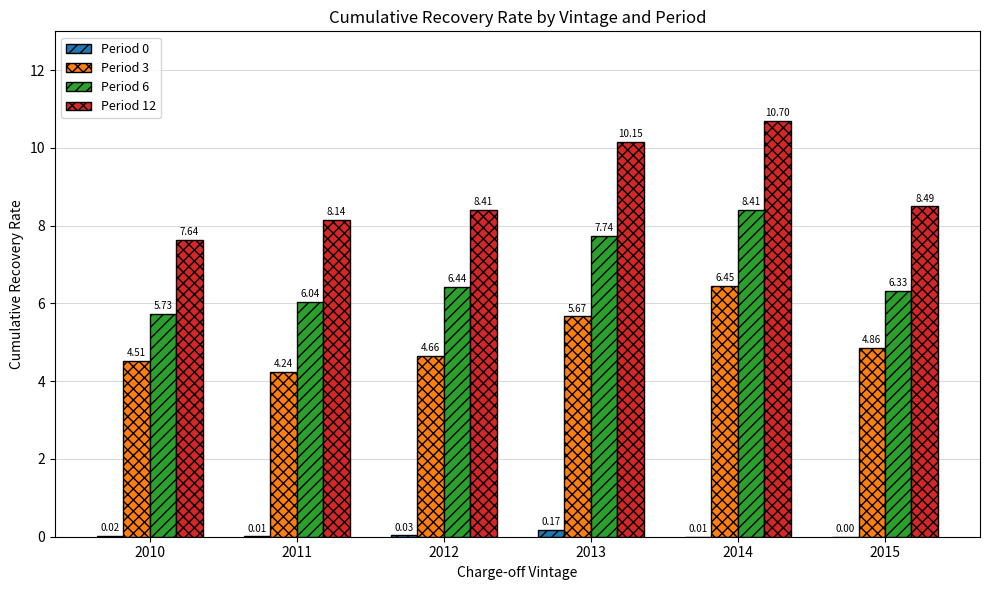

What is the sum of the Period 6 values at 2011 and 2012?

12.5